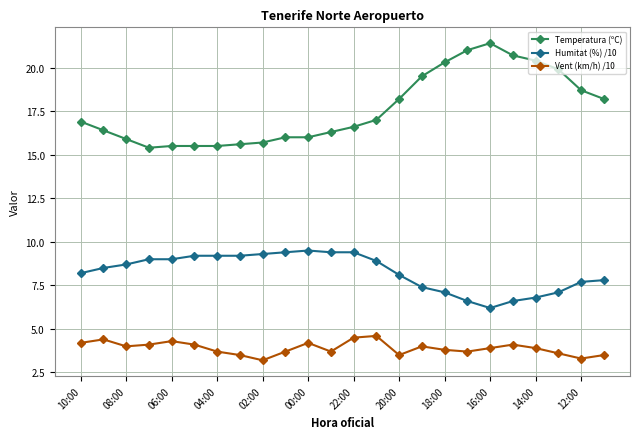

Which series has the widest spread of values?

Temperatura (ºC)